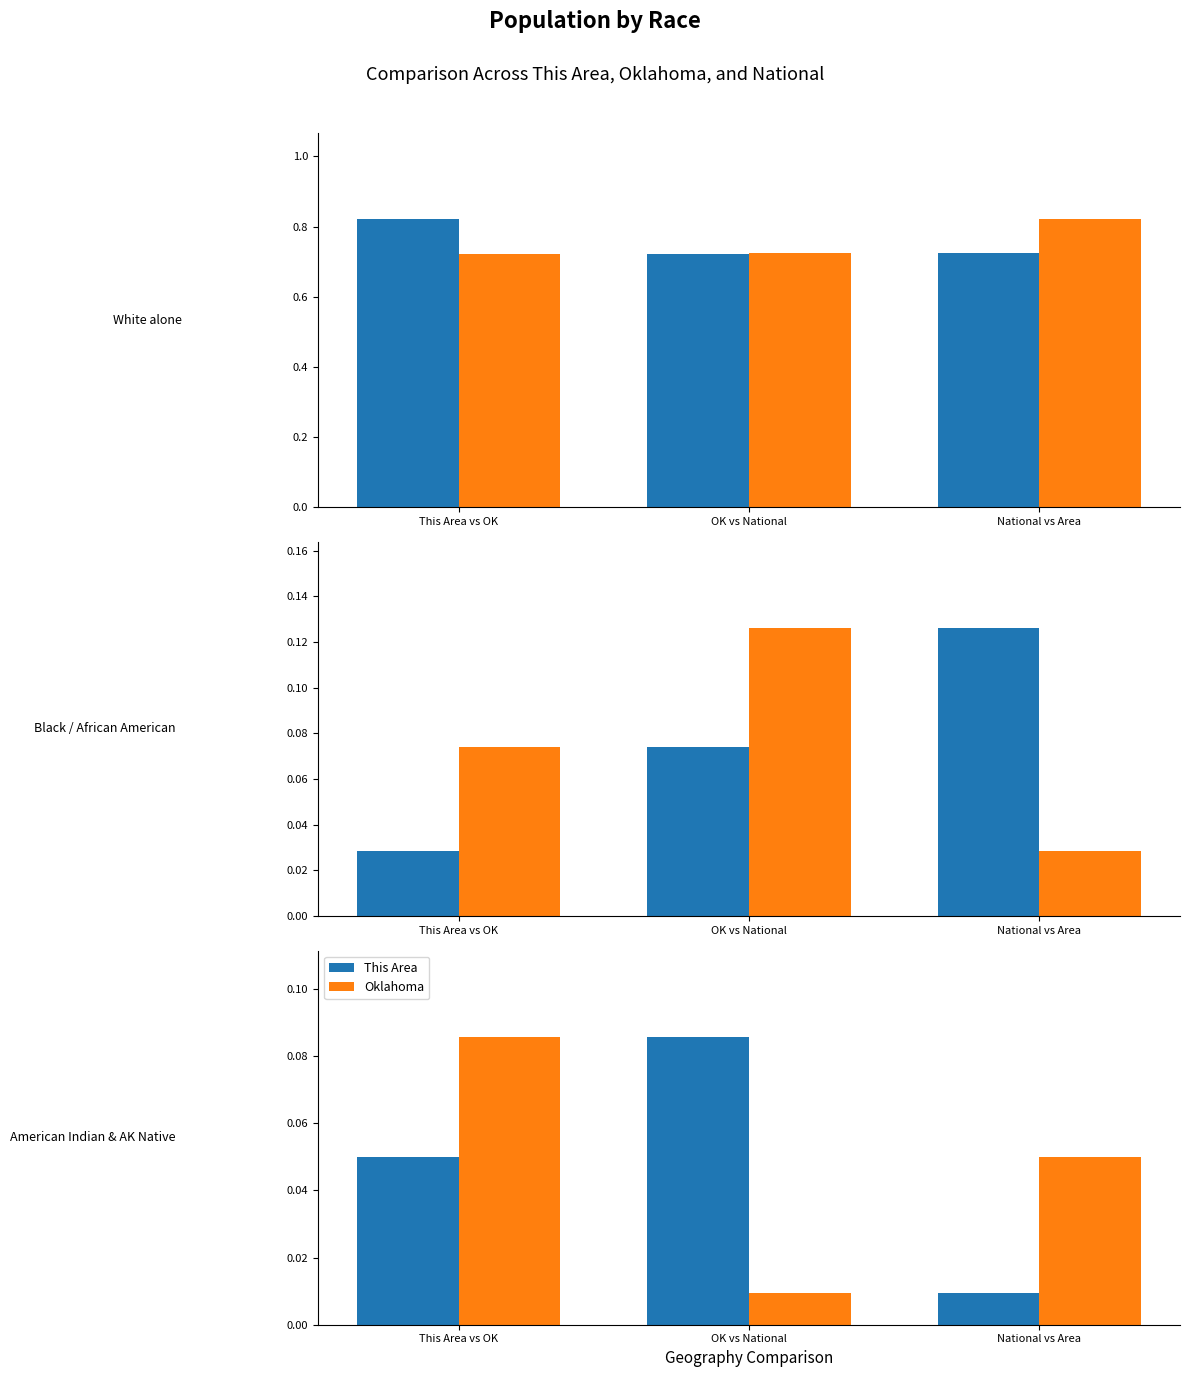

Rank the categories by Oklahoma value from lowest to highest.

OK vs National, National vs Area, This Area vs OK